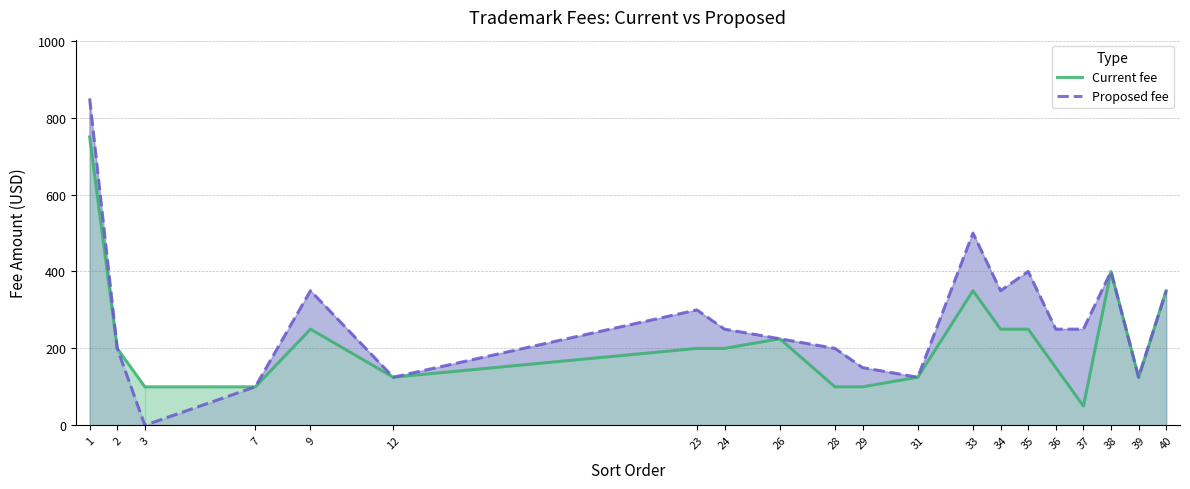

List the series in order of their overall mean, lowest first.

Current fee, Proposed fee